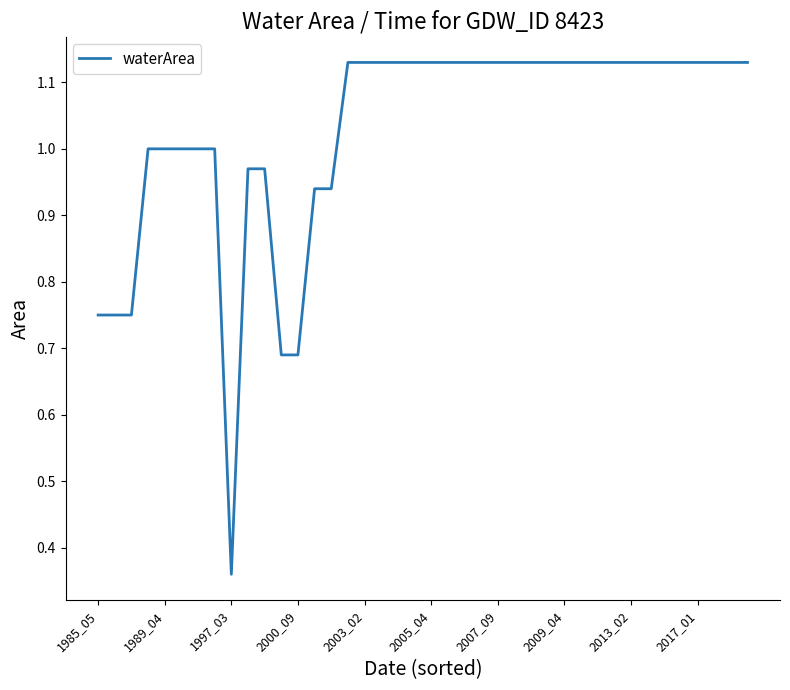

Reading left to right, list all the values displayed in this chart.

0.8	0.8	0.8	1.0	1.0	1.0	1.0	1.0	0.4	1.0	1.0	0.7	0.7	0.9	0.9	1.1	1.1	1.1	1.1	1.1	1.1	1.1	1.1	1.1	1.1	1.1	1.1	1.1	1.1	1.1	1.1	1.1	1.1	1.1	1.1	1.1	1.1	1.1	1.1	1.1